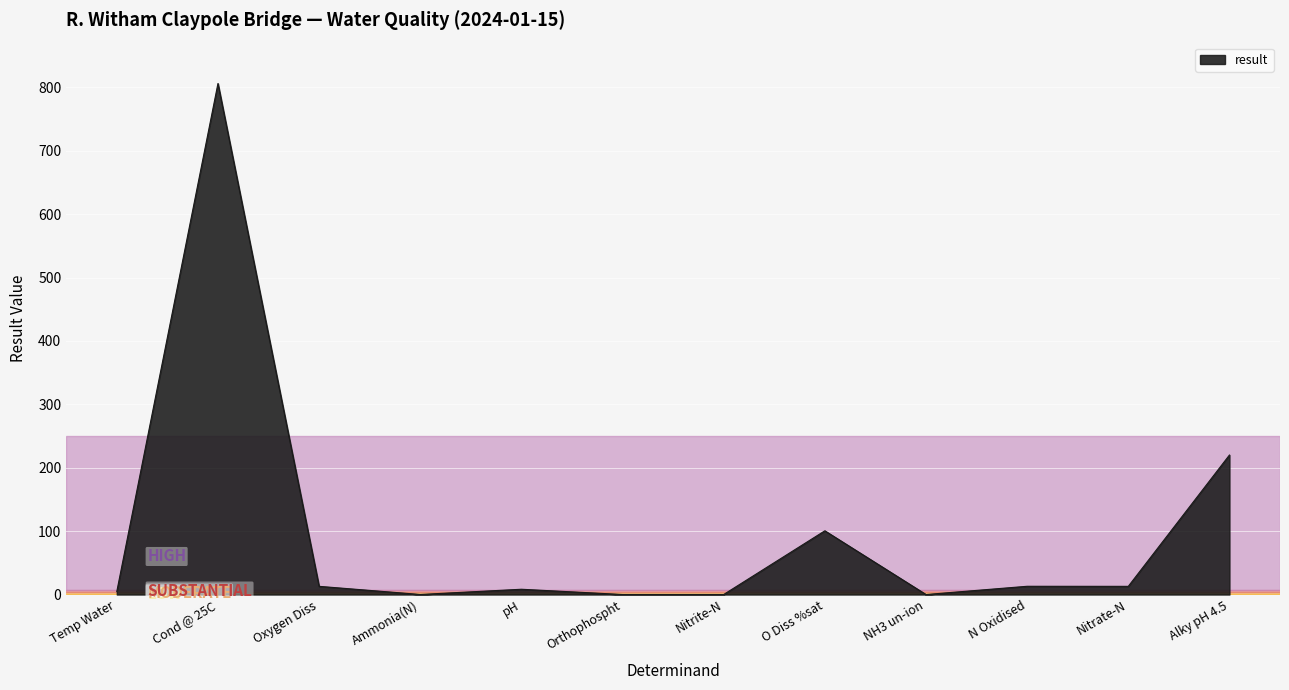

The chart shows a value of 806.0 at Cond @ 25C. True or false?

True